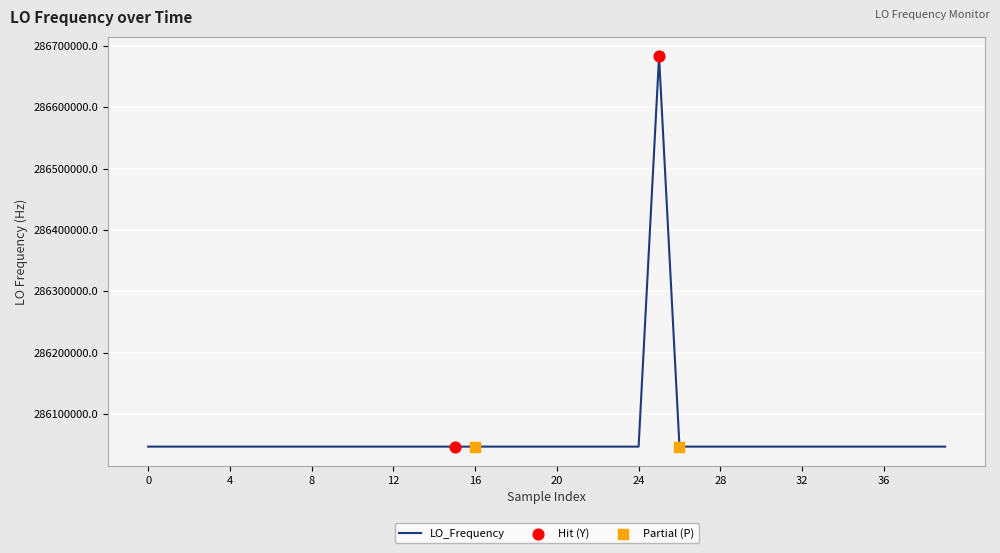

What is the difference between the maximum and minimum values?

635707.8